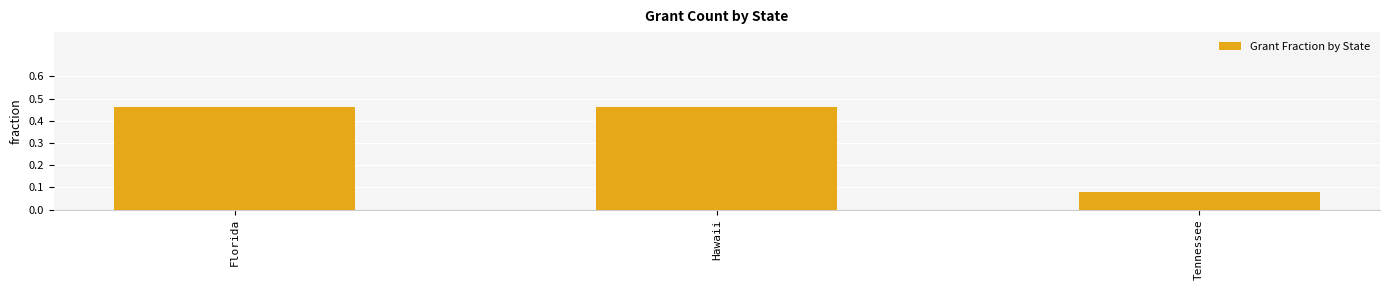

Is it true that the value at Florida is 0.2?

False